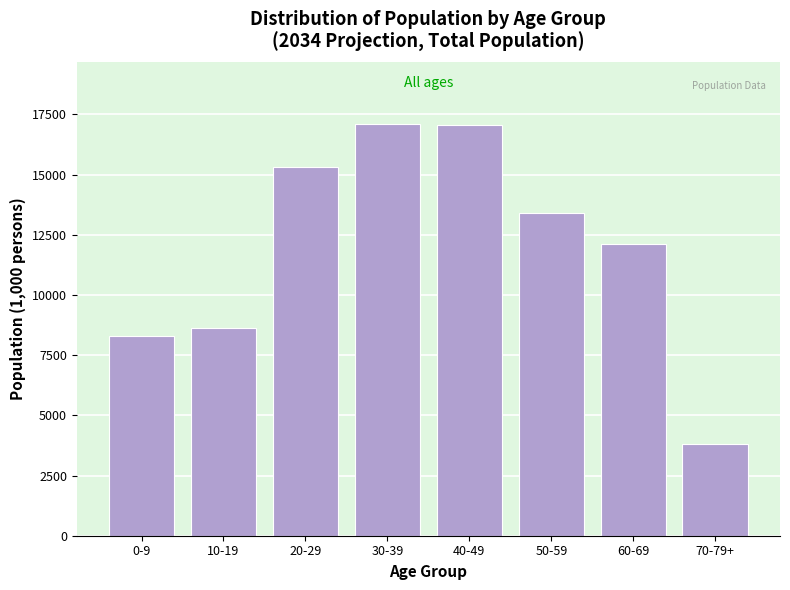

Which has a higher value, 20-29 or 40-49?

40-49